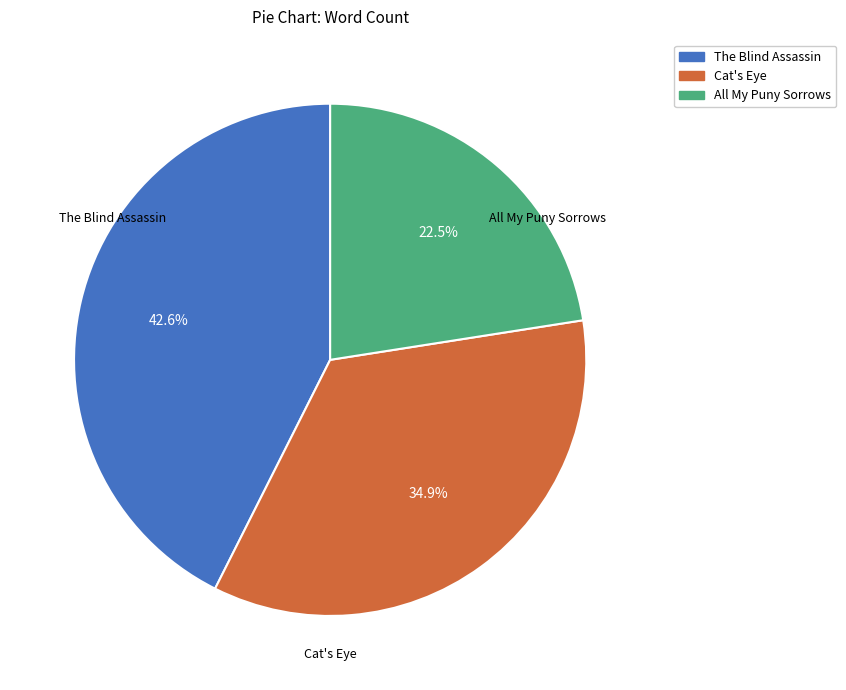

What is the ratio of the value at Cat's Eye to the value at The Blind Assassin?

0.8